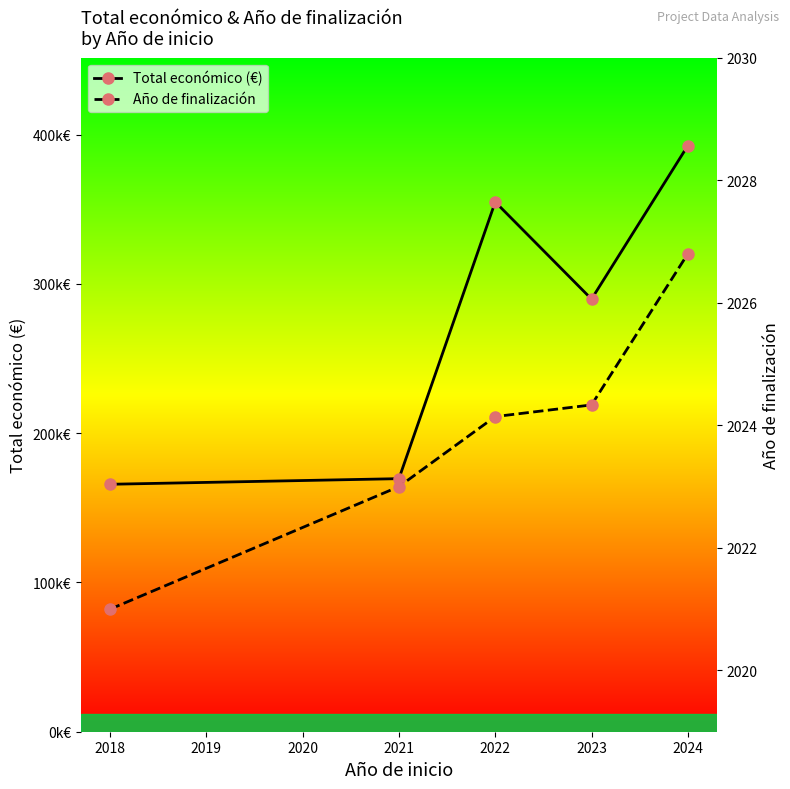

What are all the series names shown in the legend?

Total económico (€), Año de finalización